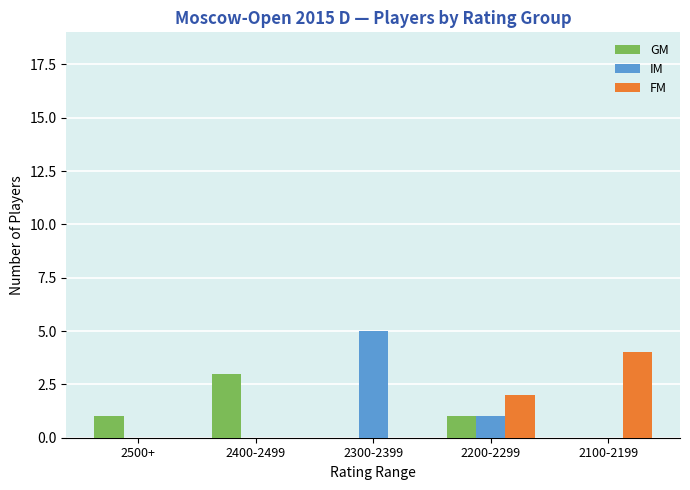

How many IM values are between 0 and 1?

4